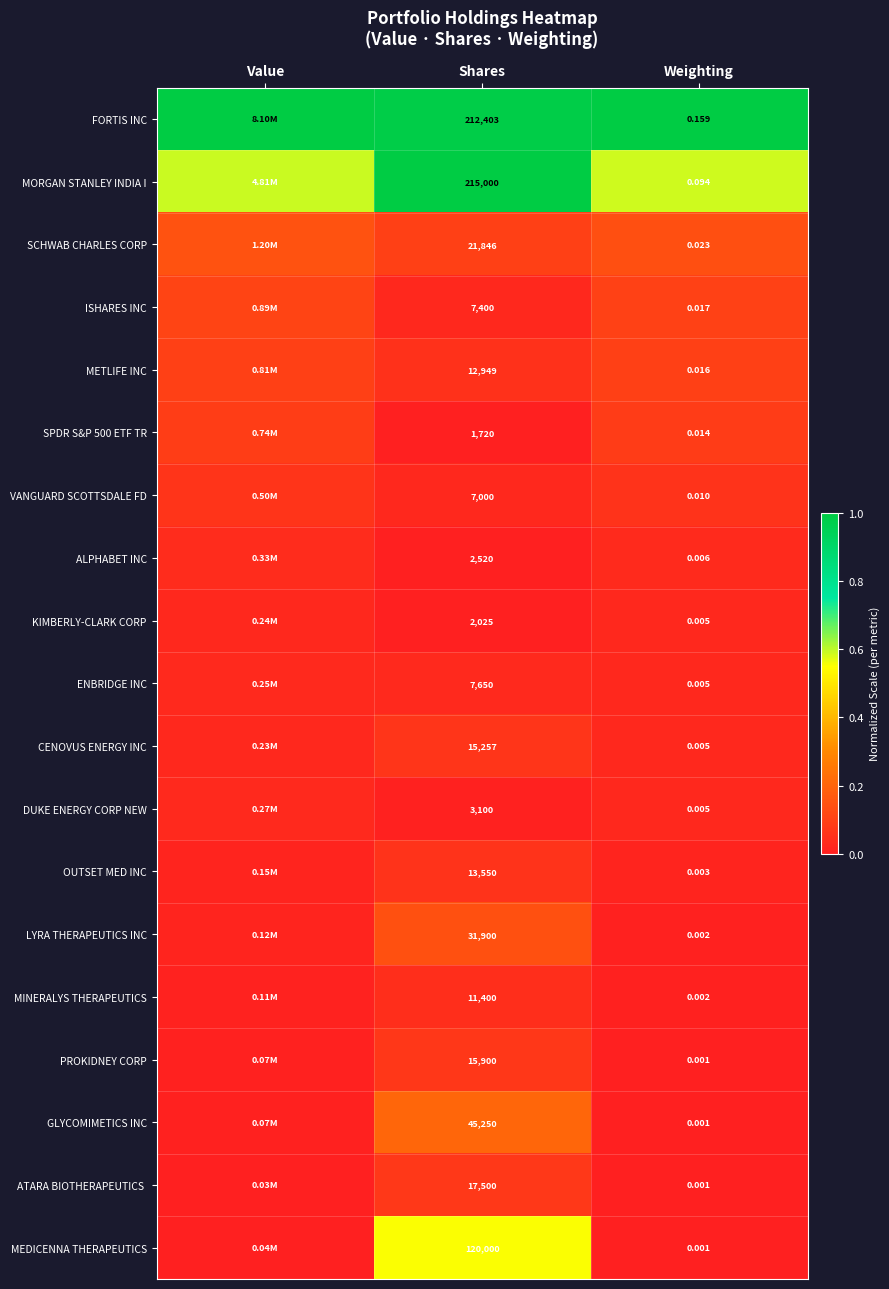

Rank the series at Weighting from lowest to highest value.

PROKIDNEY CORP, GLYCOMIMETICS INC, ATARA BIOTHERAPEUTICS, MEDICENNA THERAPEUTICS, LYRA THERAPEUTICS INC, MINERALYS THERAPEUTICS, OUTSET MED INC, KIMBERLY-CLARK CORP, ENBRIDGE INC, CENOVUS ENERGY INC, DUKE ENERGY CORP NEW, ALPHABET INC, VANGUARD SCOTTSDALE FD, SPDR S&P 500 ETF TR, METLIFE INC, ISHARES INC, SCHWAB CHARLES CORP, MORGAN STANLEY INDIA I, FORTIS INC